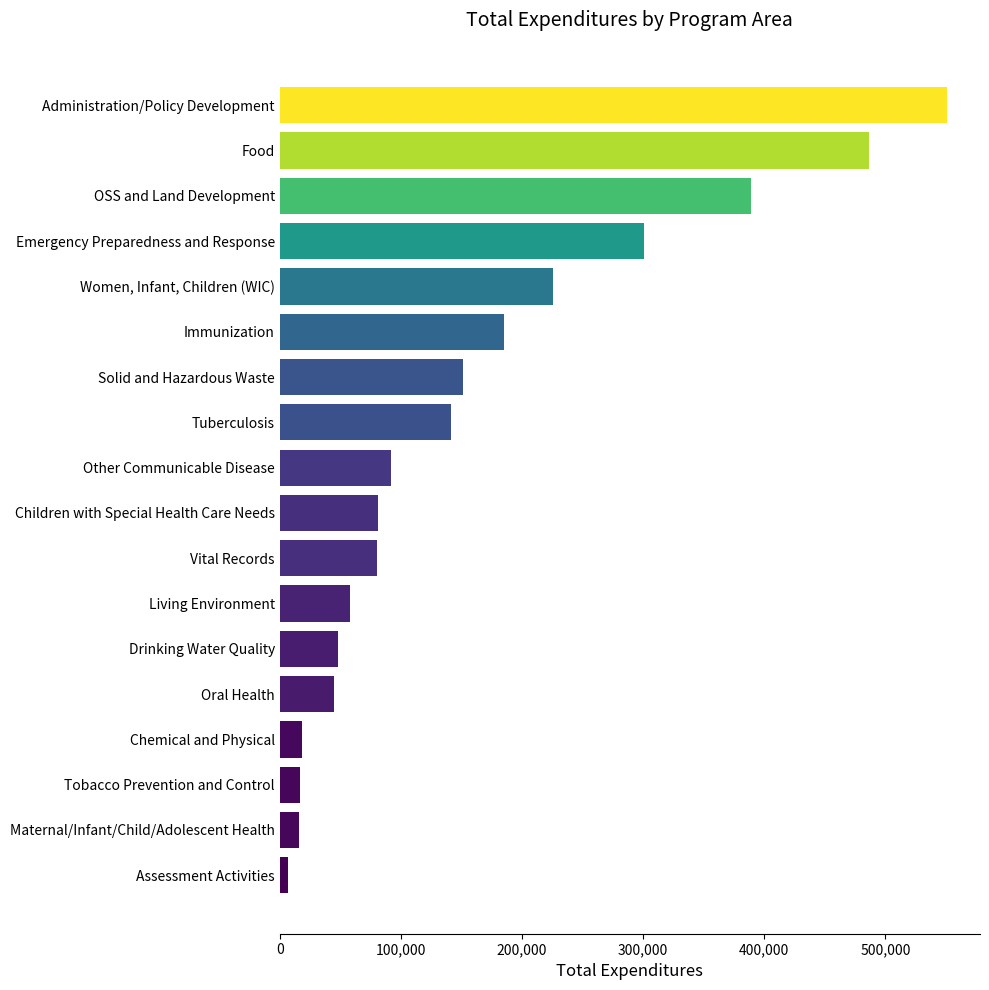

What is the difference between the maximum and second lowest values?

534478